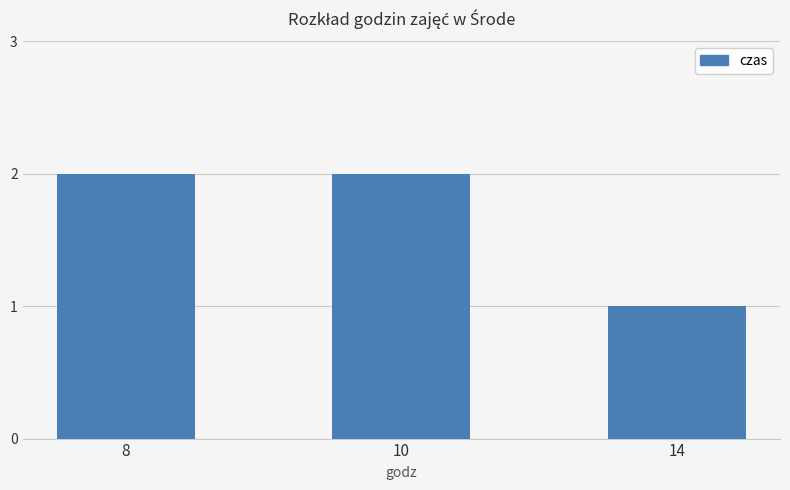

What is the difference between the values at 14 and 10?

1